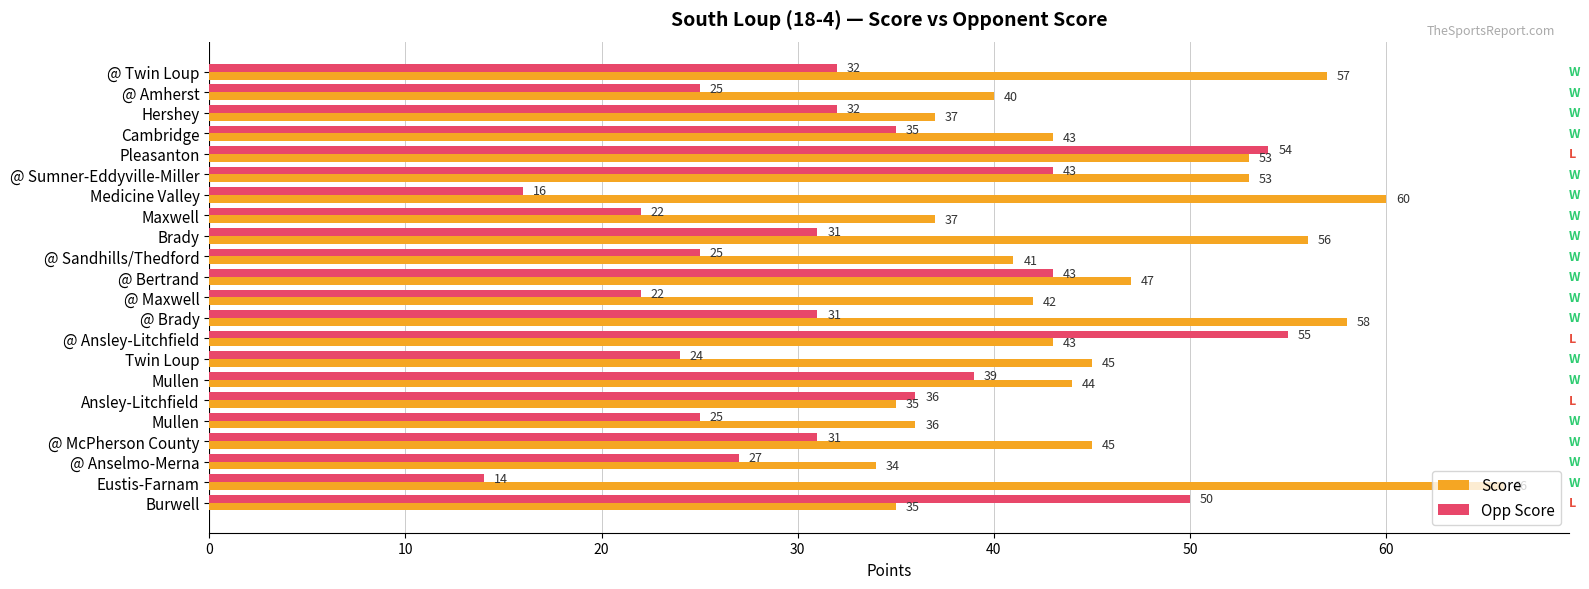

Rank the series by their maximum value, from highest to lowest.

Score, Opp Score